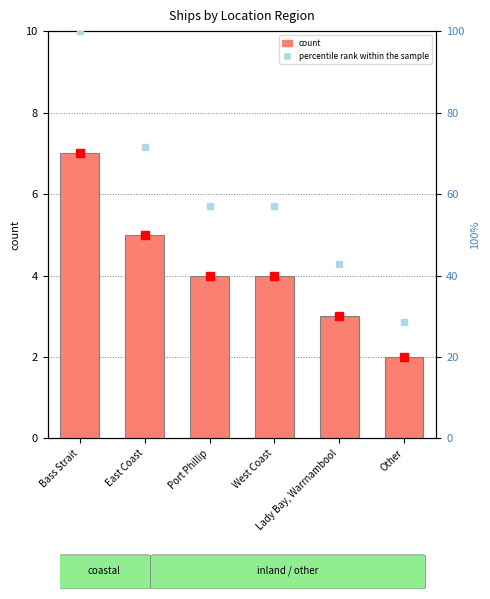

What is the greatest value displayed?

7